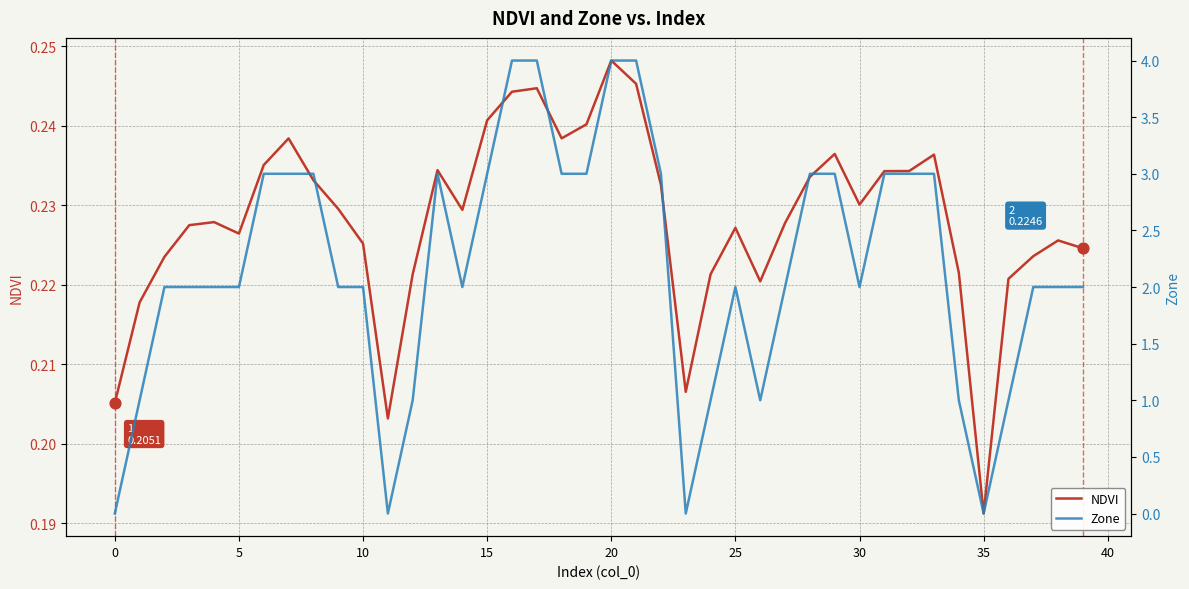

At how many categories does at least one series exceed 3?

4